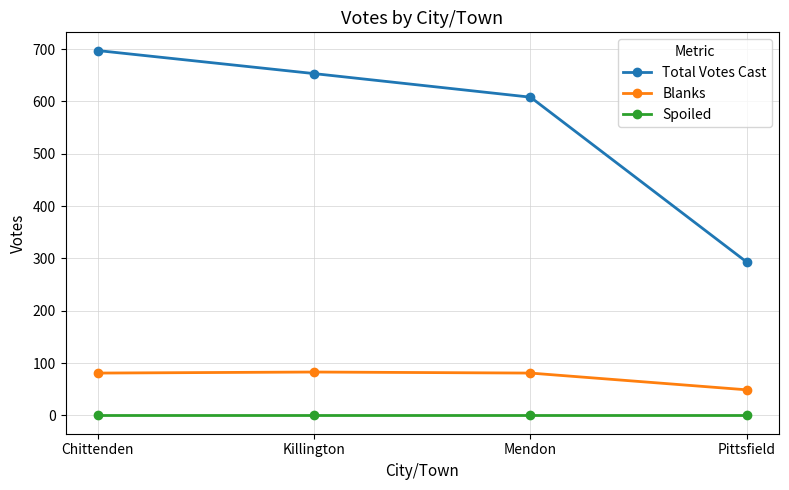

True or false: Blanks and Total Votes Cast intersect in this chart.

False